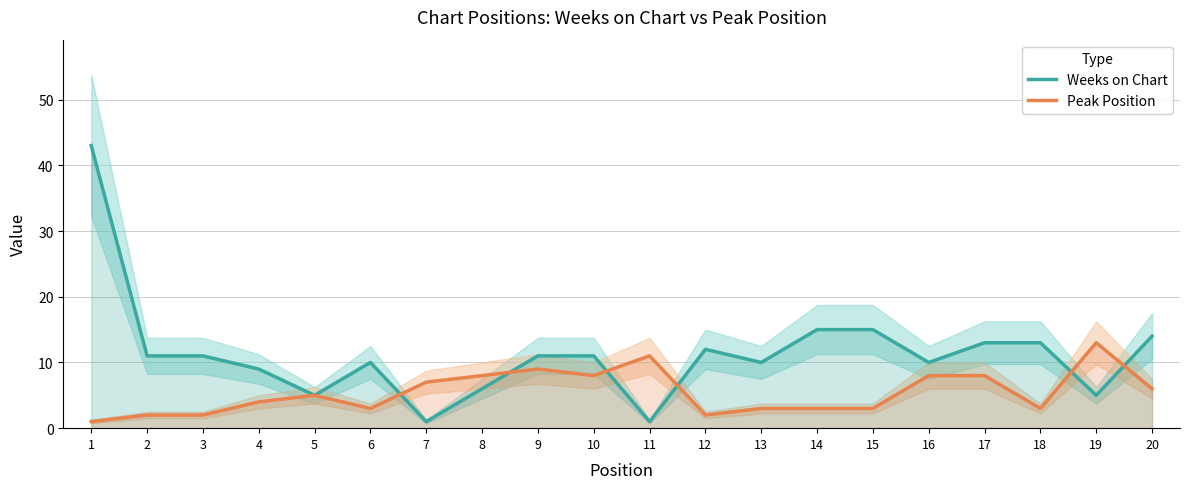

How many lines are shown in the chart?

2